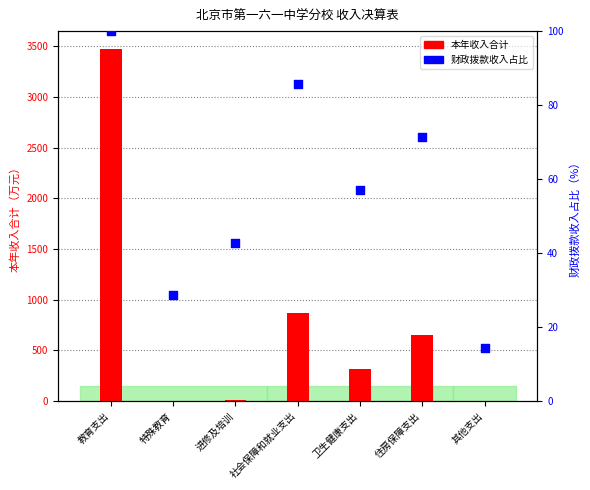

Which series reaches the maximum Y coordinate?

本年收入合计